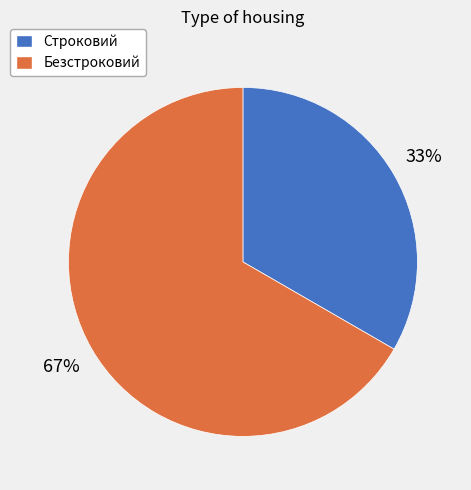

What is the smallest slice in the pie chart?

Строковий